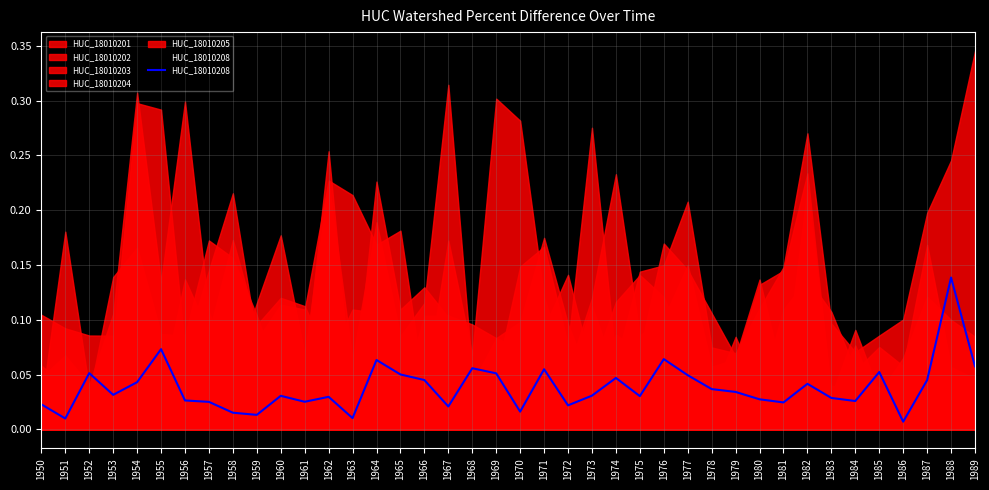

Which category has the lowest value across all series?

1986